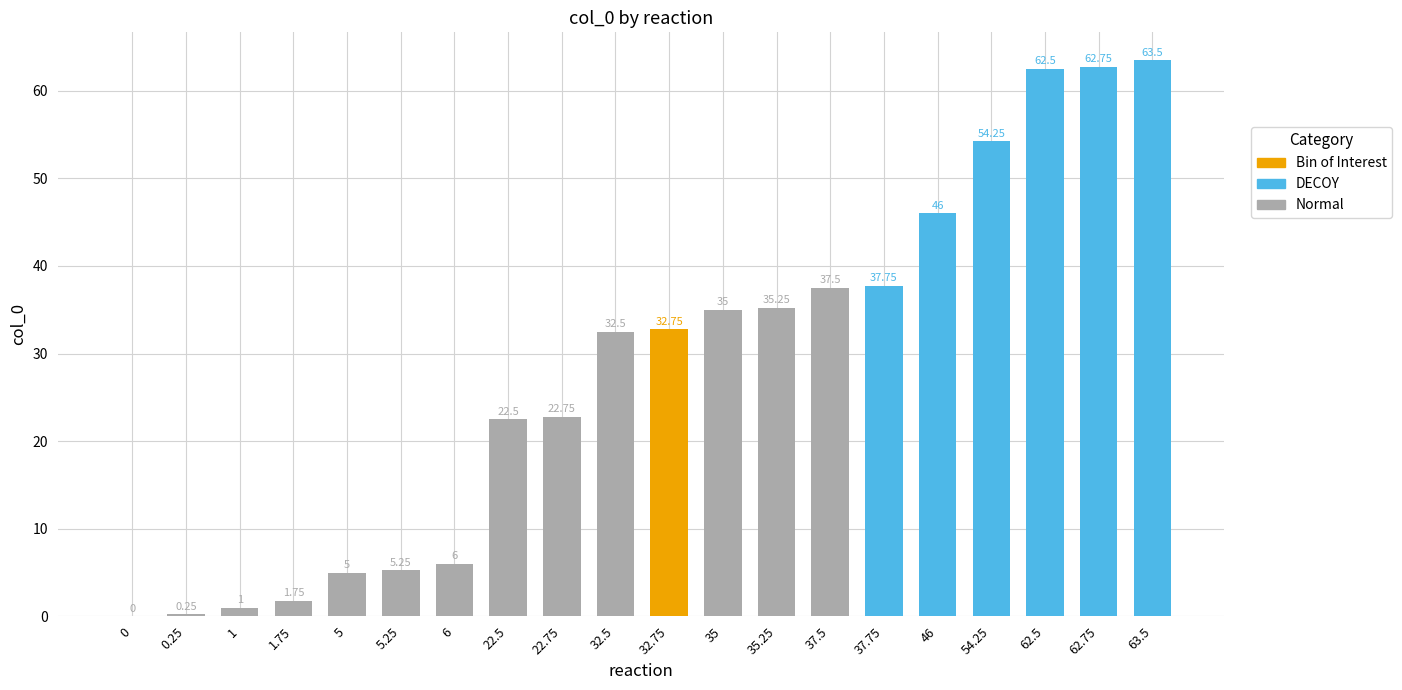

What is the sum of the values at 63.5 and 62.5?

126.0